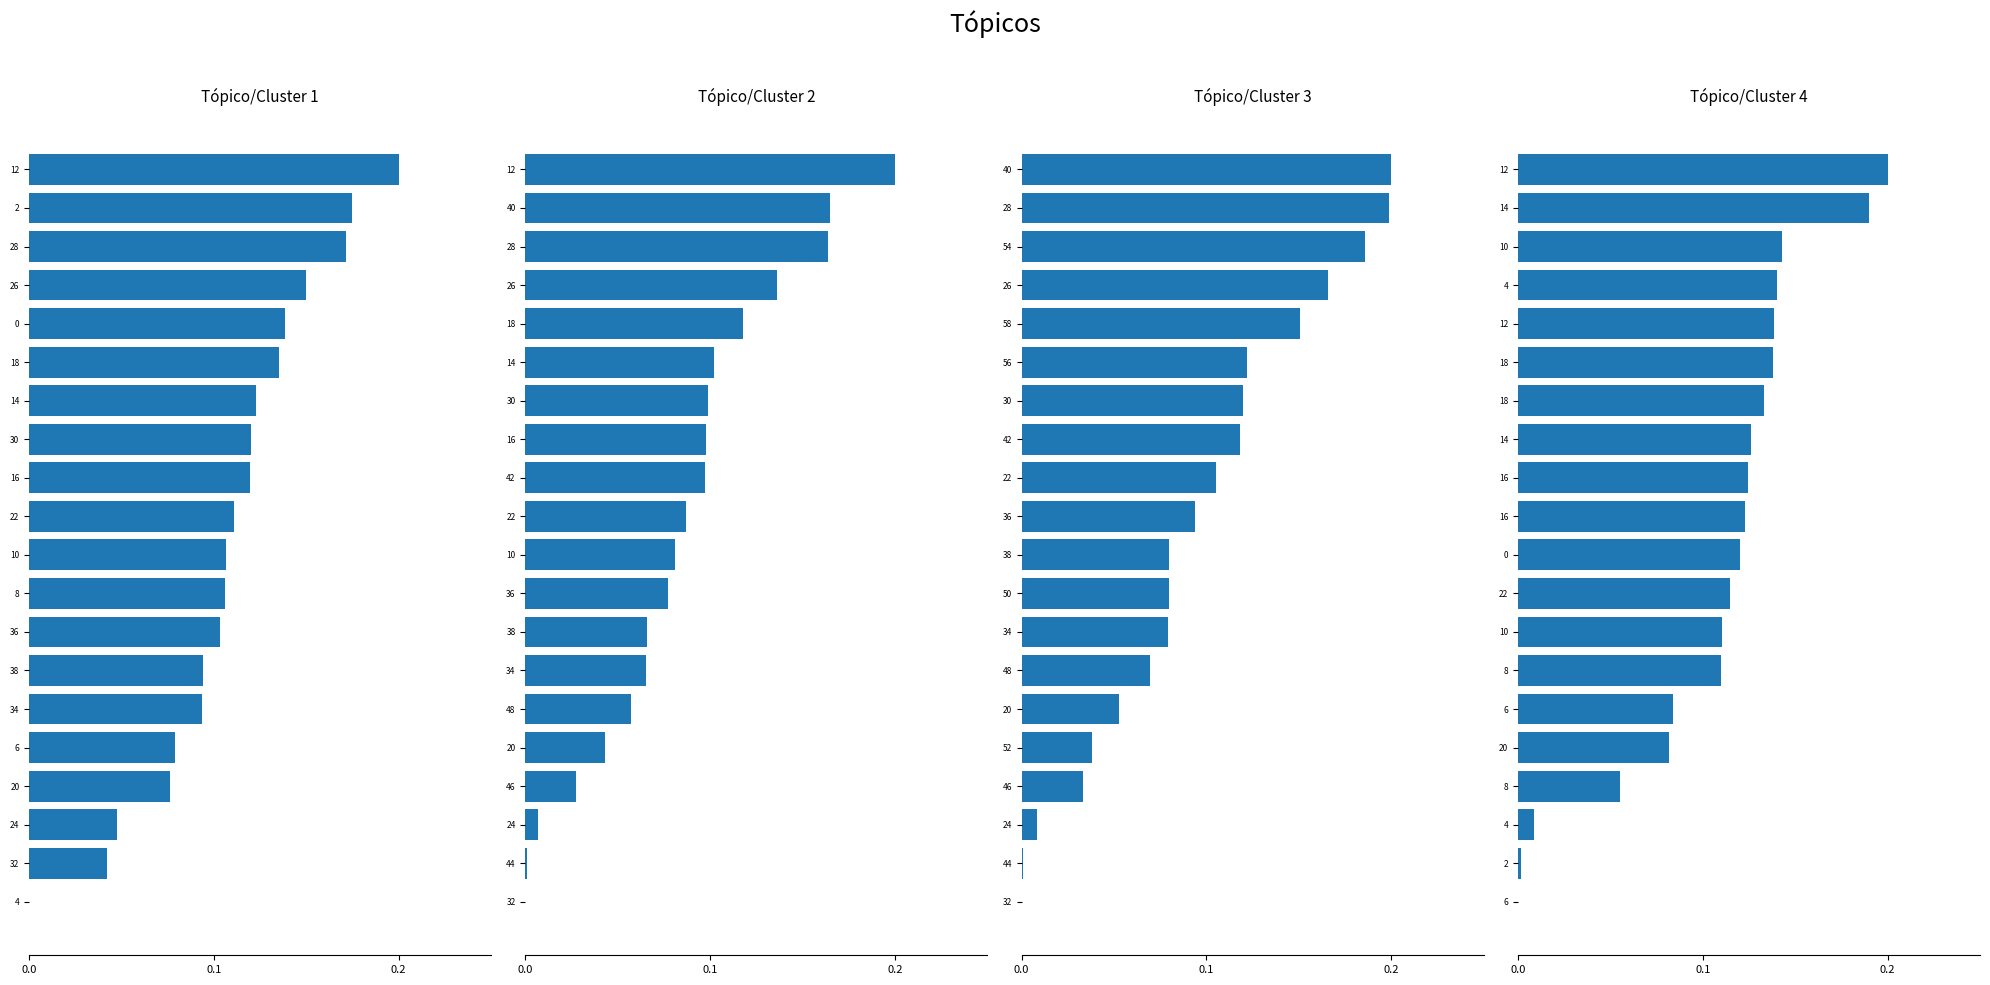

At how many categories does at least one series exceed 0?

19